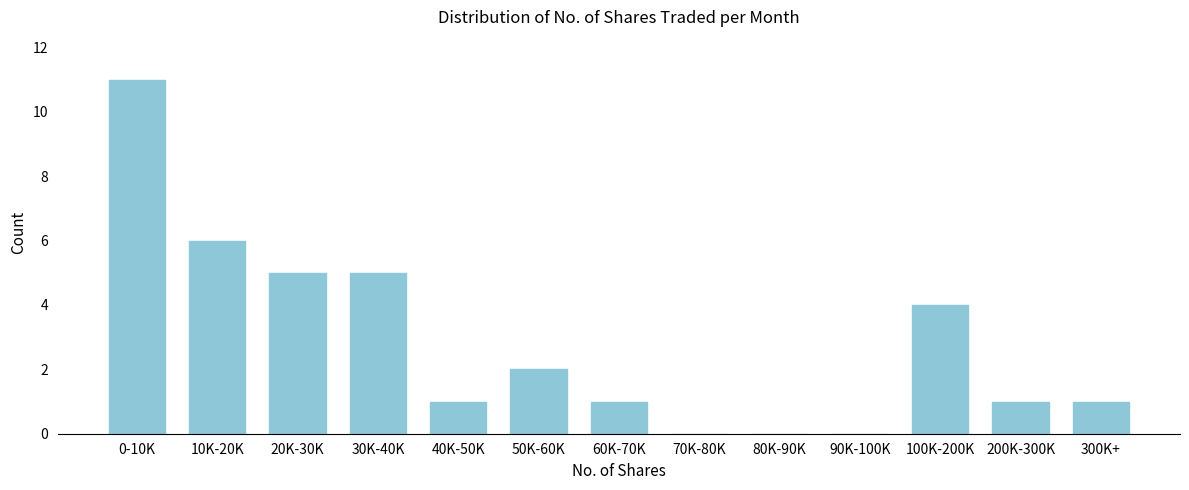

Reading left to right, transcribe all the data shown in this chart.

0-10K=11	10K-20K=6	20K-30K=5	30K-40K=5	40K-50K=1	50K-60K=2	60K-70K=1	70K-80K=0	80K-90K=0	90K-100K=0	100K-200K=4	200K-300K=1	300K+=1